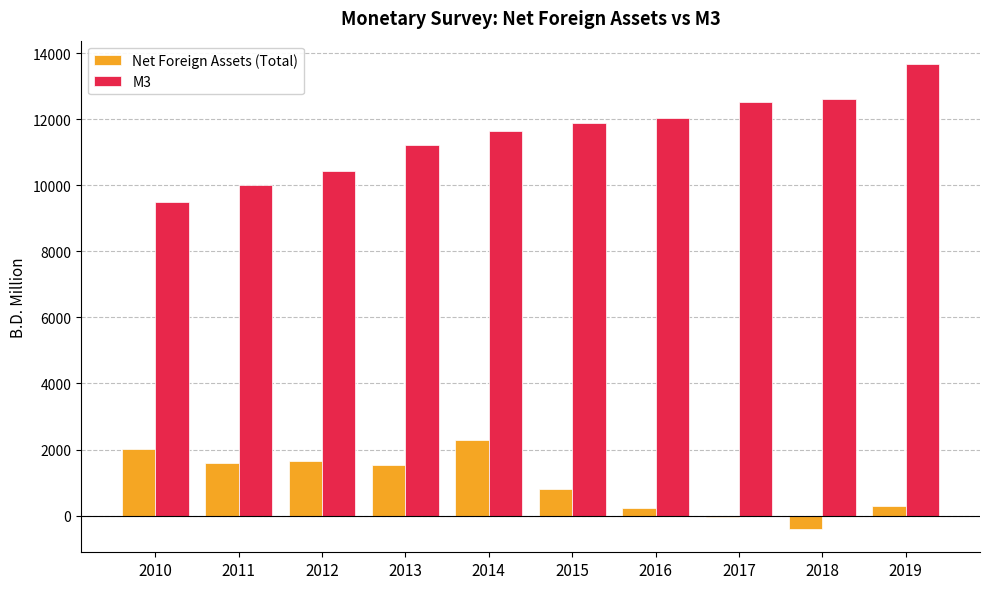

Is it true that Net Foreign Assets (Total) equals 299.6 at 2019?

True